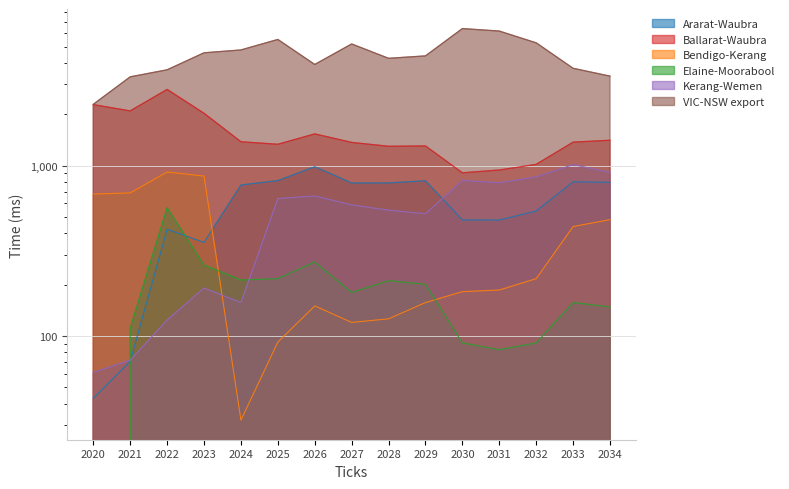

Between which two adjacent categories do Elaine-Moorabool and Ararat-Waubra first intersect?

2020 and 2021